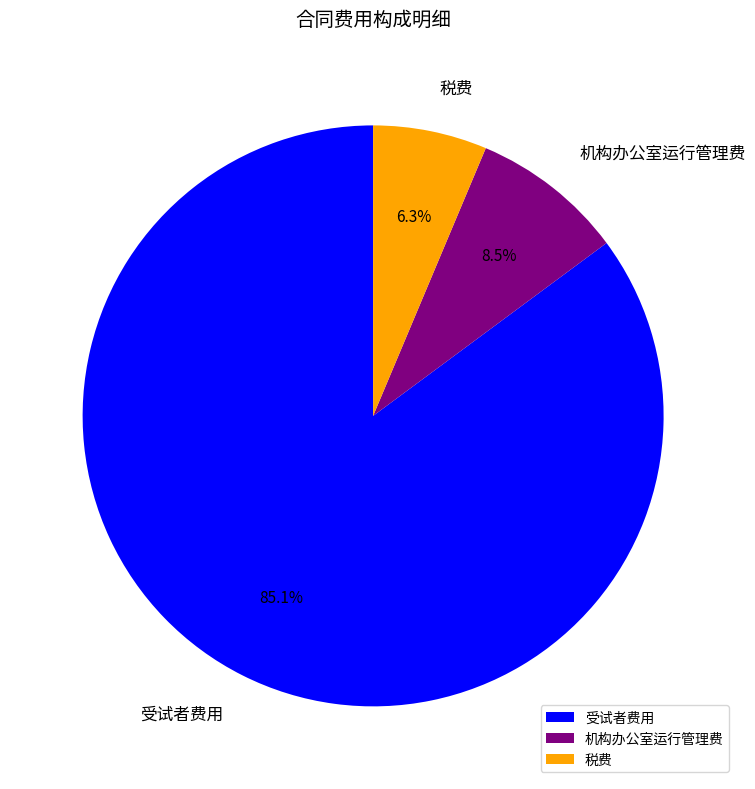

How many slices are in this pie chart?

3